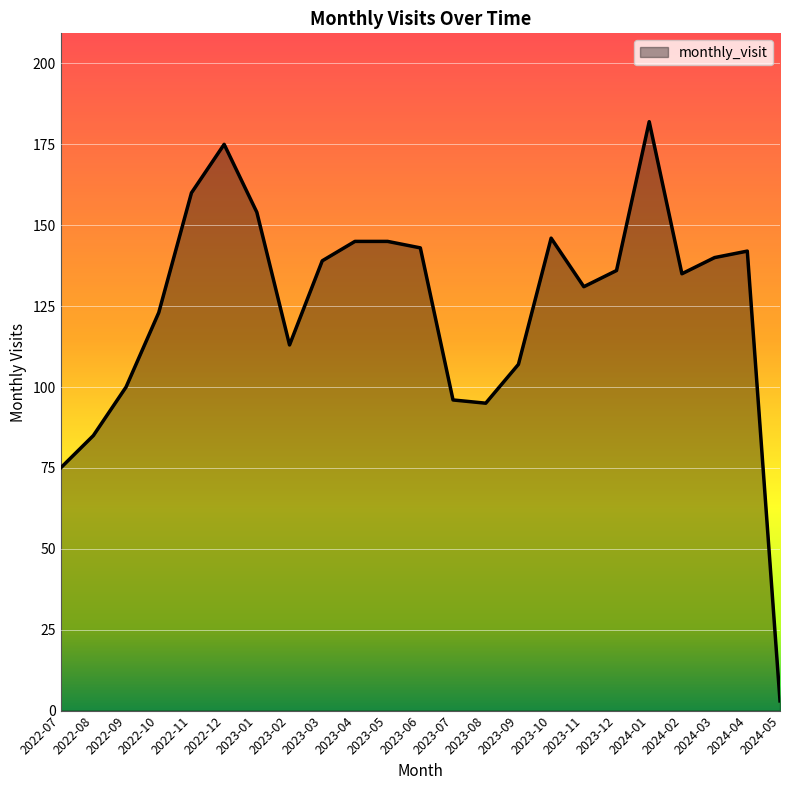

Is it true that the value at 2022-11 is 160?

True